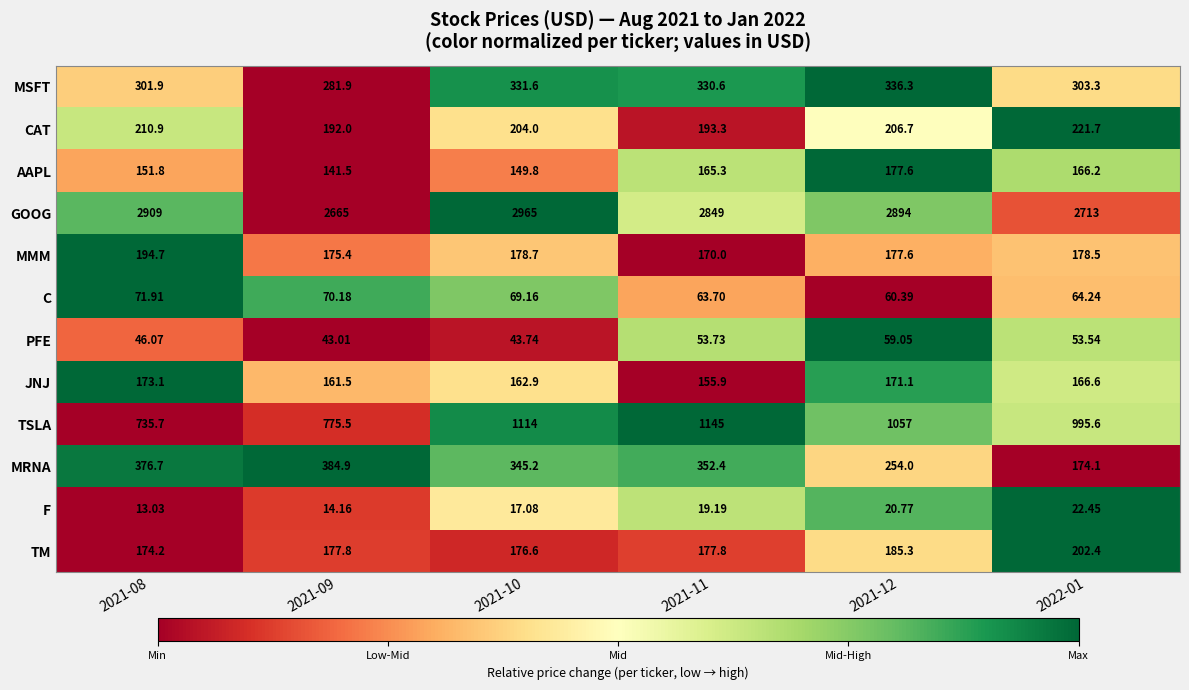

What is the spread (max minus min) of values at 2021-10?

2947.9